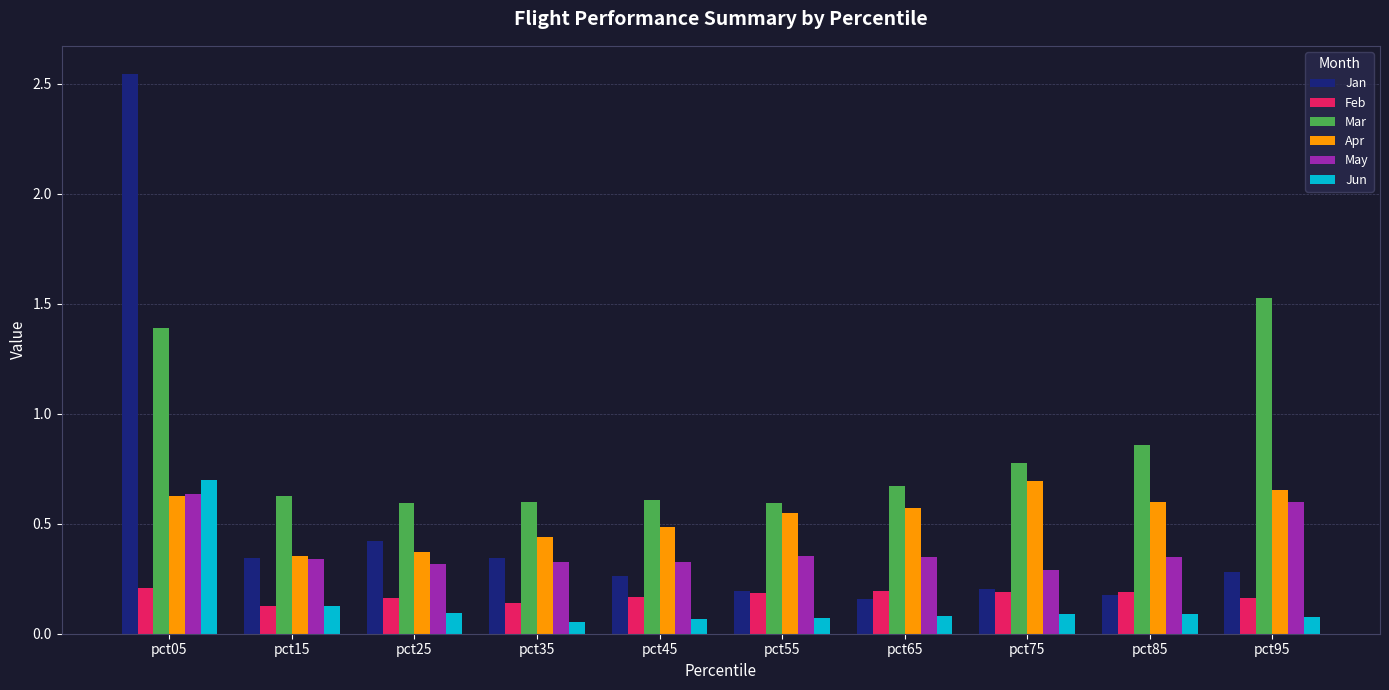

What is the maximum value for Mar?

1.5